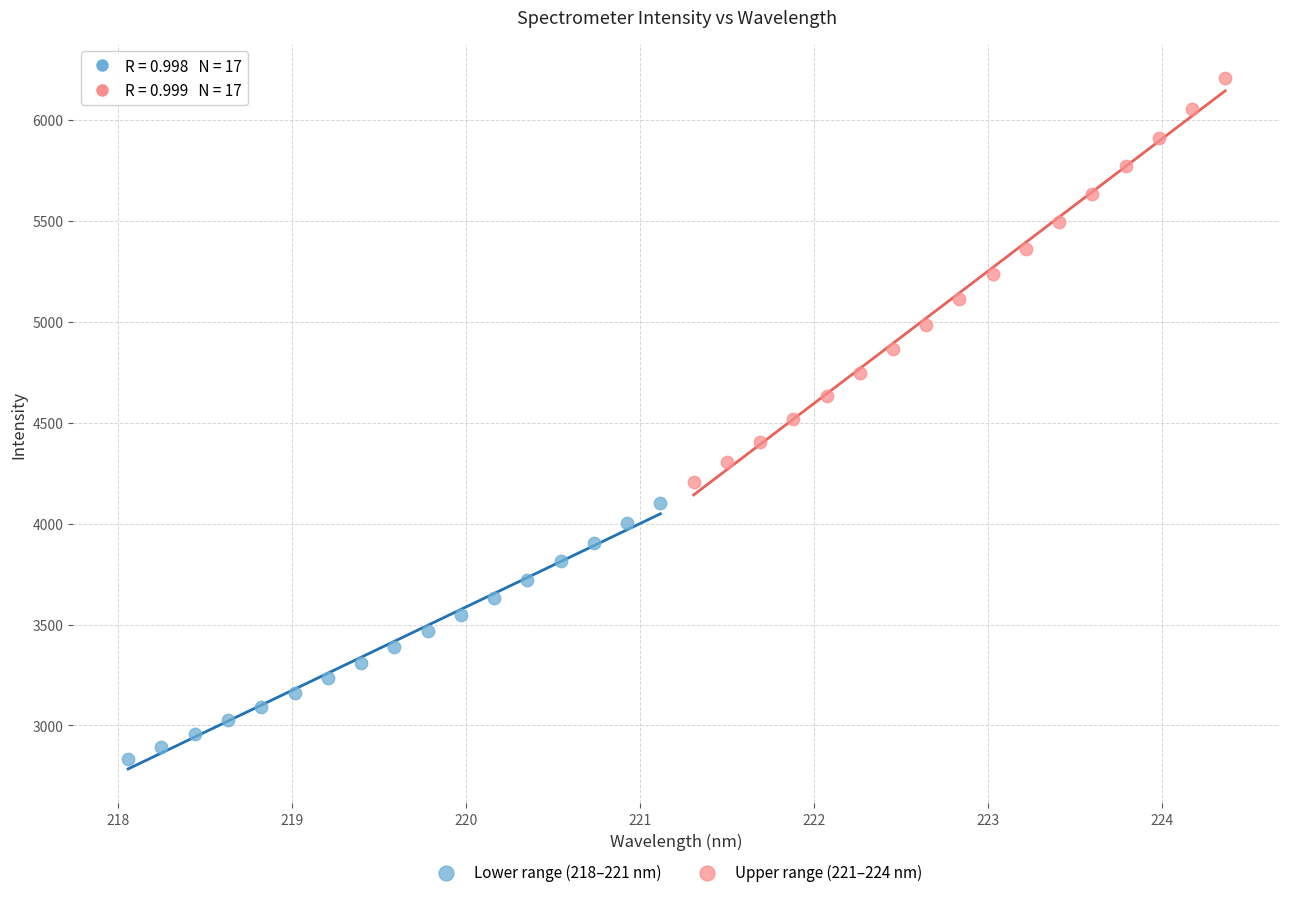

Which series reaches the maximum Y coordinate?

Upper range (221–224 nm)